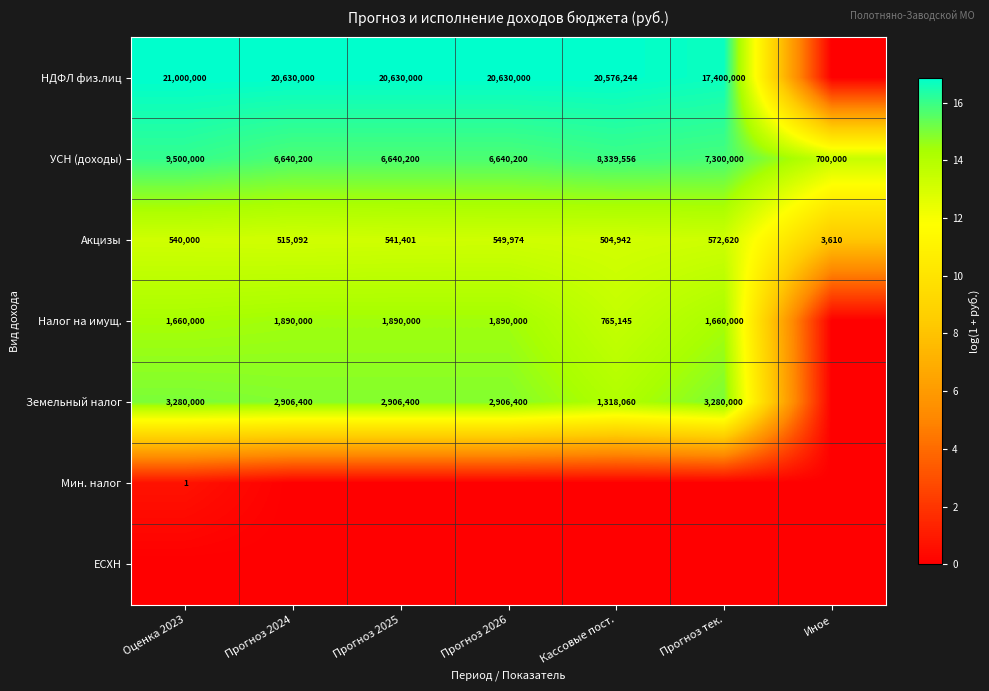

Which category has the lowest value across all series?

Иное